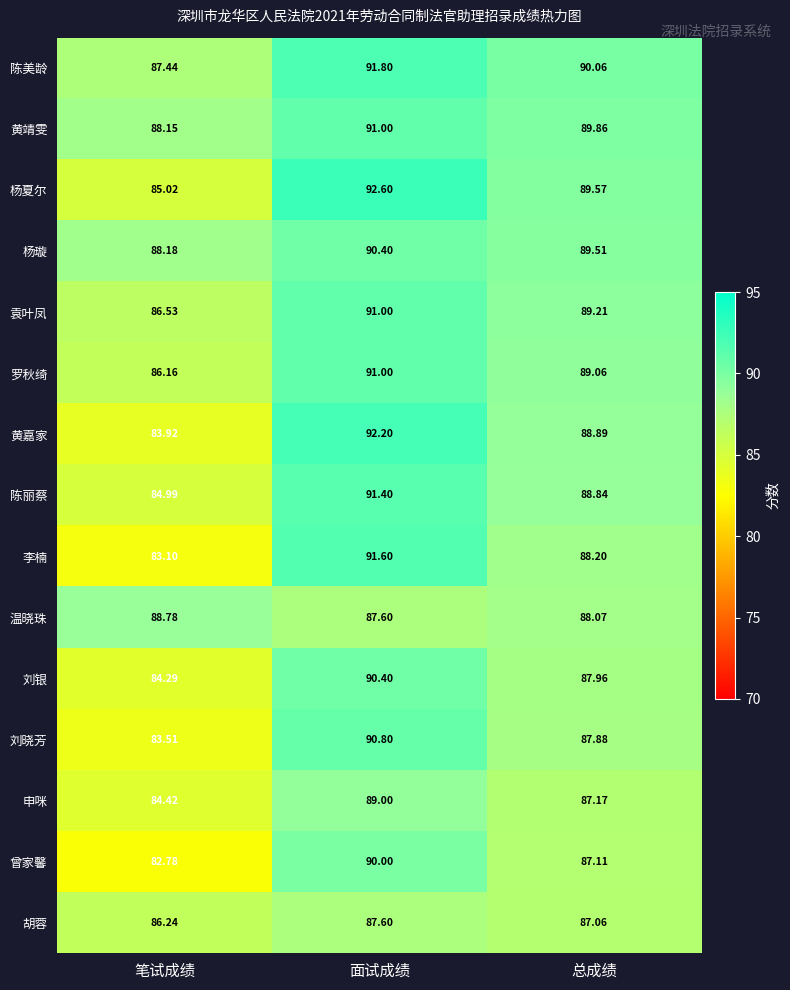

What is the greatest value displayed?

92.6